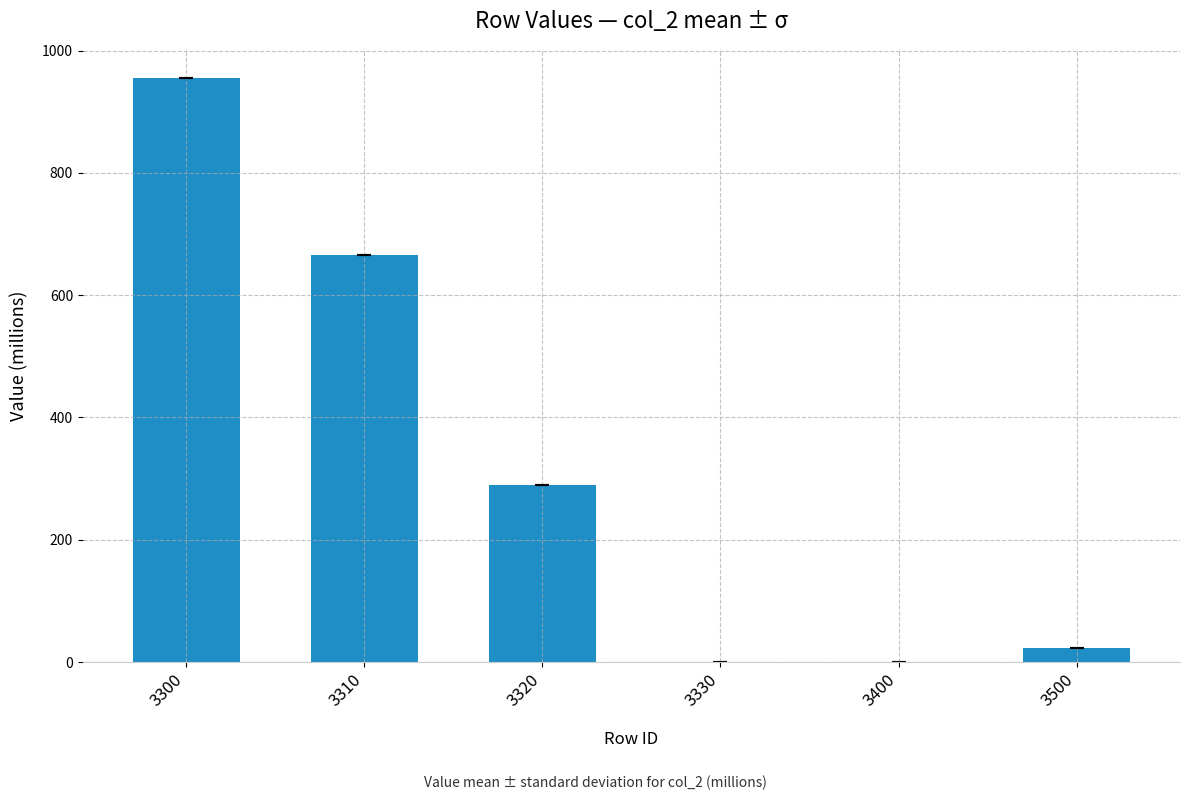

What is the sum of all values?

1933.5